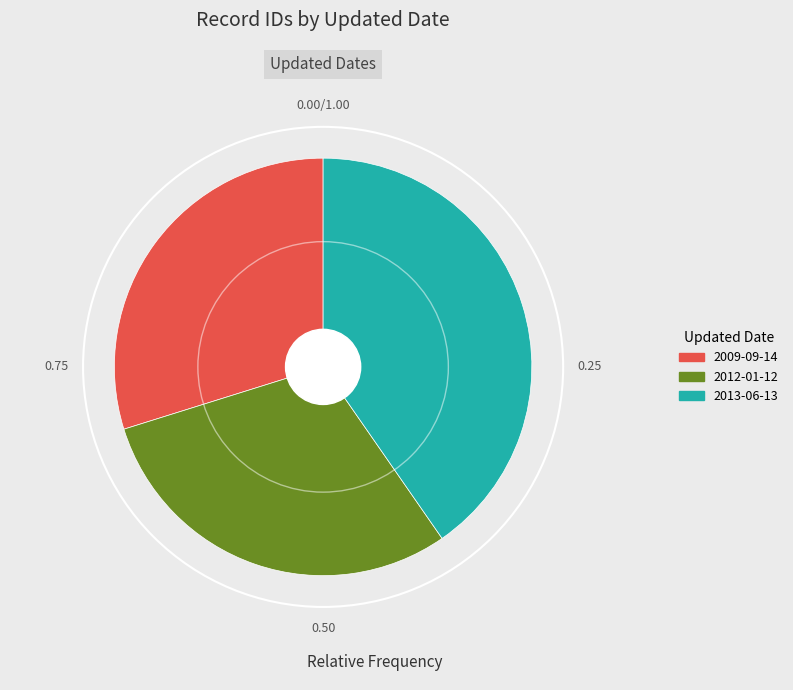

True or false: 2012-01-12 accounts for 24% of the total.

False